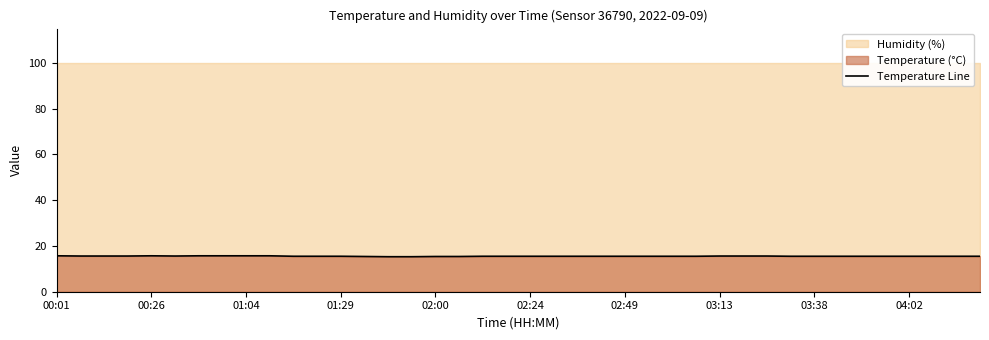

The value of Temperature Line at 02:24 is 15.5. True or false?

True